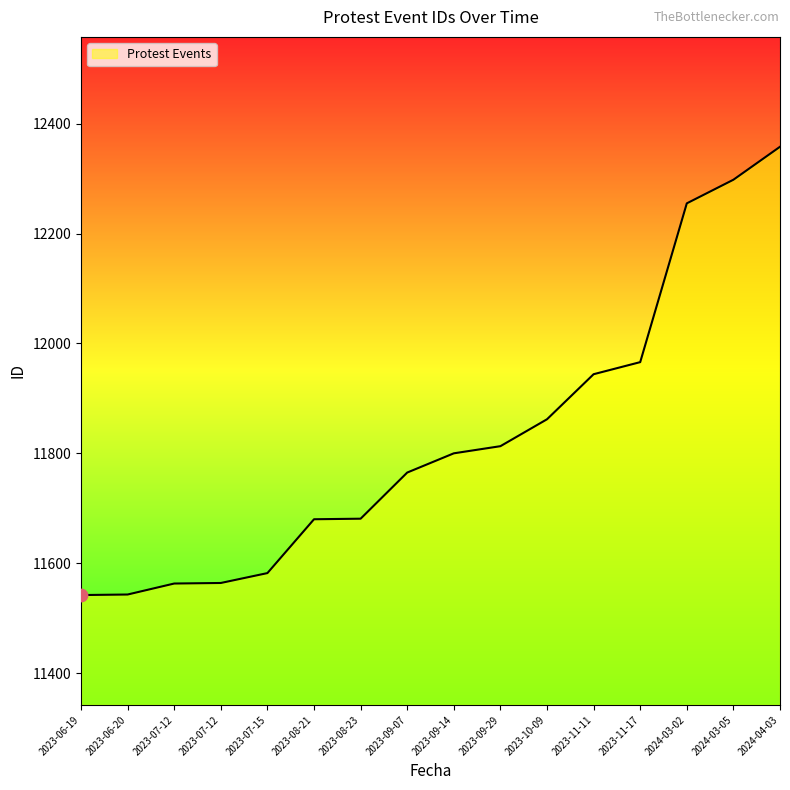

What is the change in value from 2023-06-19 to 2023-08-23?

+139